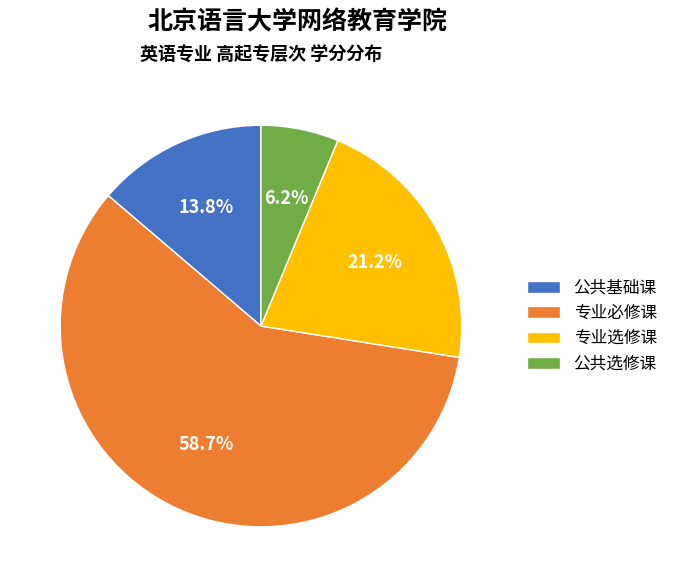

Which slice is the largest?

专业必修课